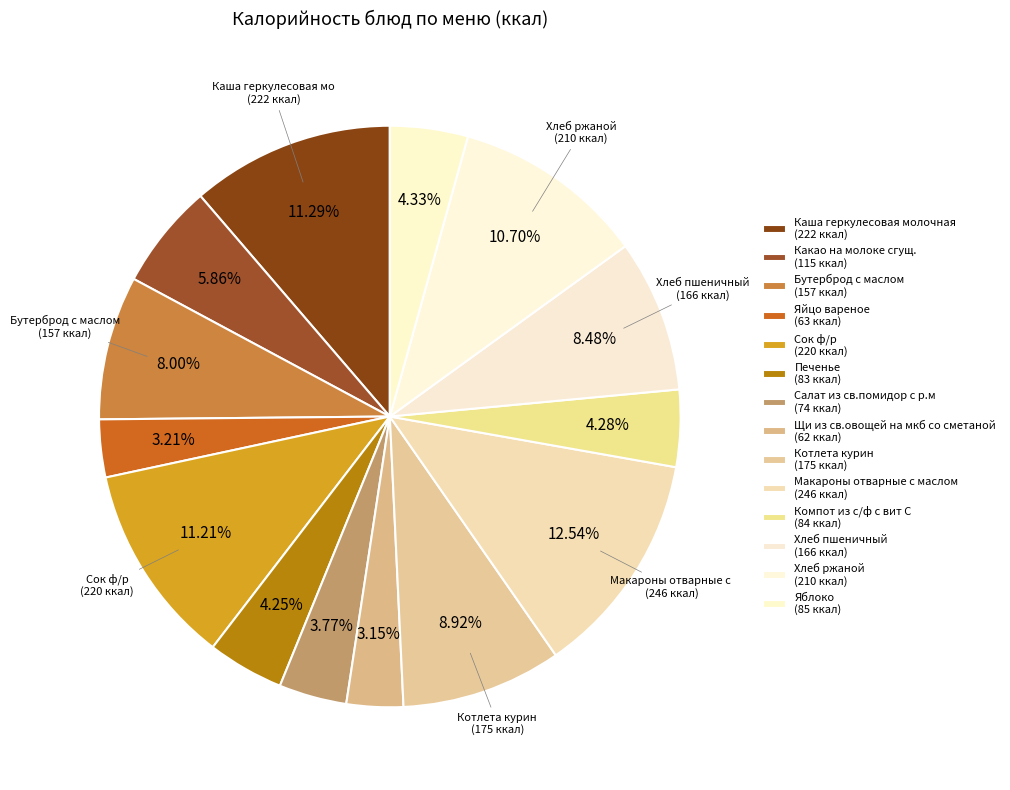

To the nearest percent, what percentage of the pie is Сок ф/р?

11%